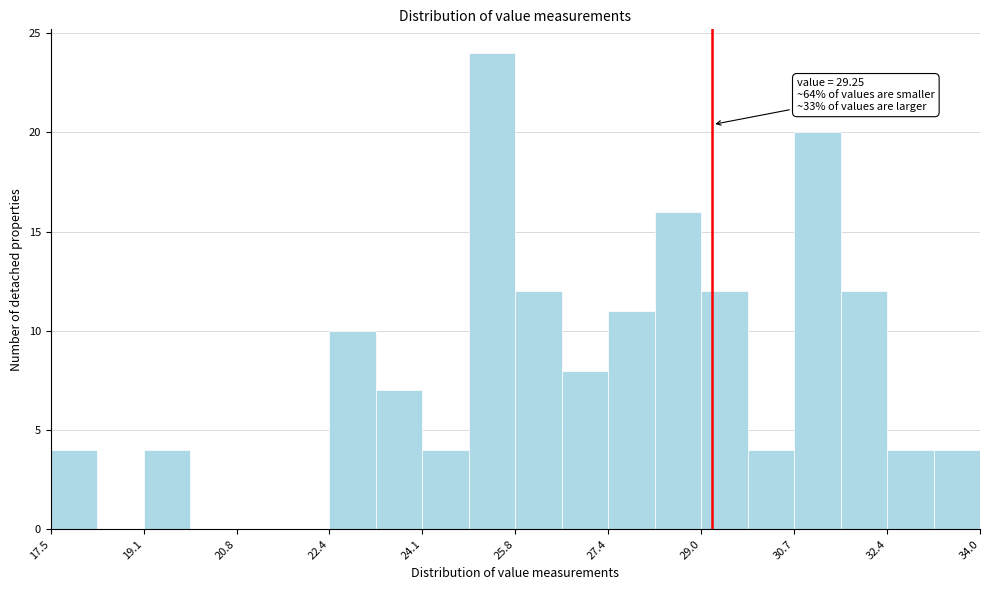

Which range on the x-axis has the tallest bar?

25.0 to 25.8